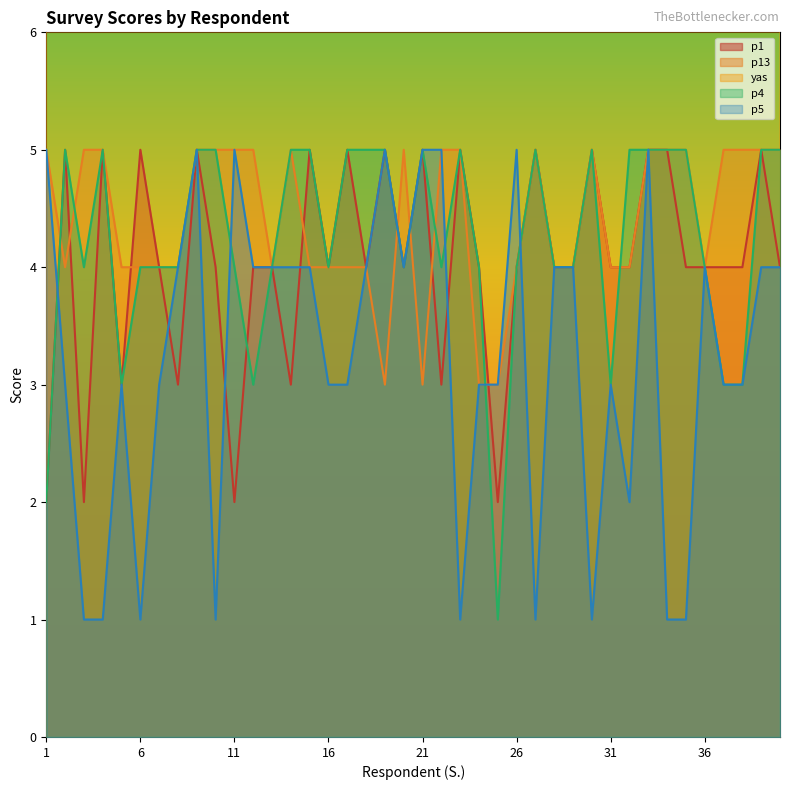

Between 6 and 10, which series saw the biggest shift?

yas